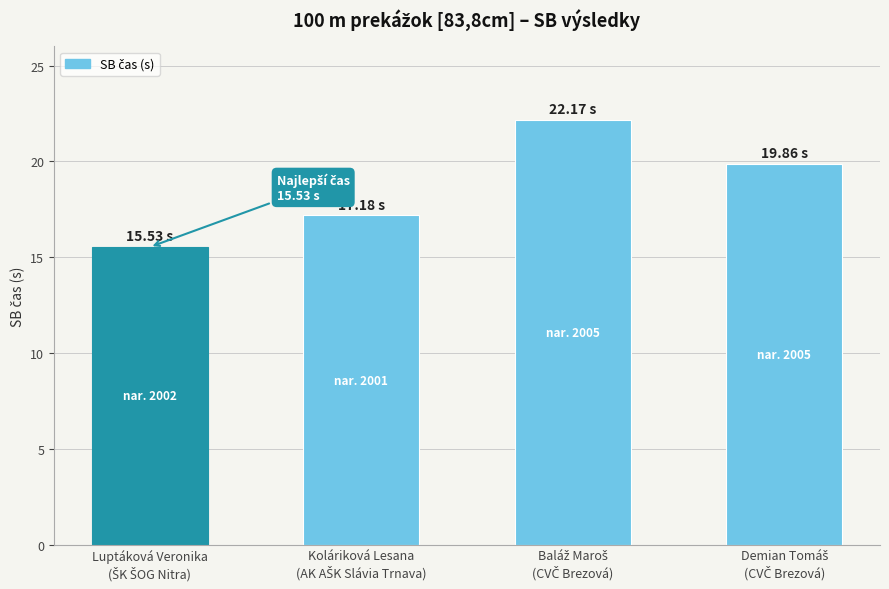

What is the difference between the maximum and minimum values?

6.6